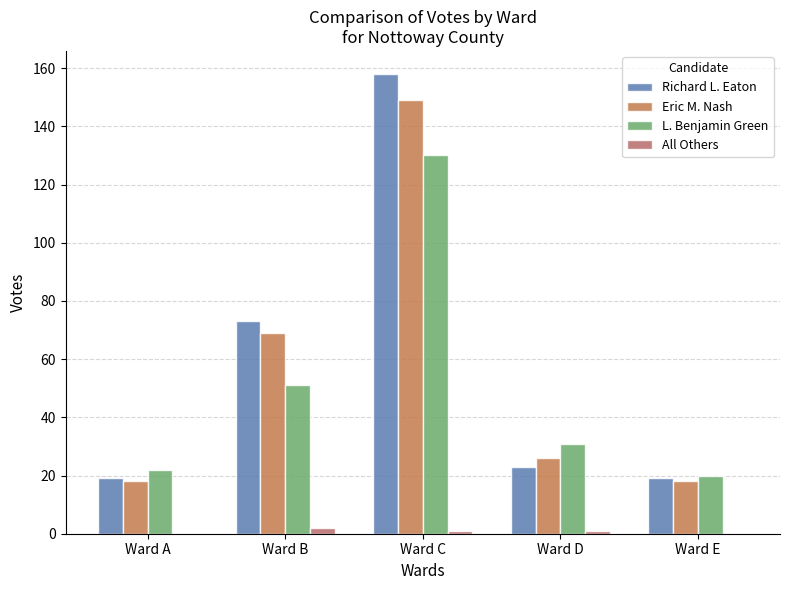

Reading left to right, what are all the values shown in this chart?

Richard L. Eaton: Ward A=19	Ward B=73	Ward C=158	Ward D=23	Ward E=19
Eric M. Nash: Ward A=18	Ward B=69	Ward C=149	Ward D=26	Ward E=18
L. Benjamin Green: Ward A=22	Ward B=51	Ward C=130	Ward D=31	Ward E=20
All Others: Ward A=0	Ward B=2	Ward C=1	Ward D=1	Ward E=0